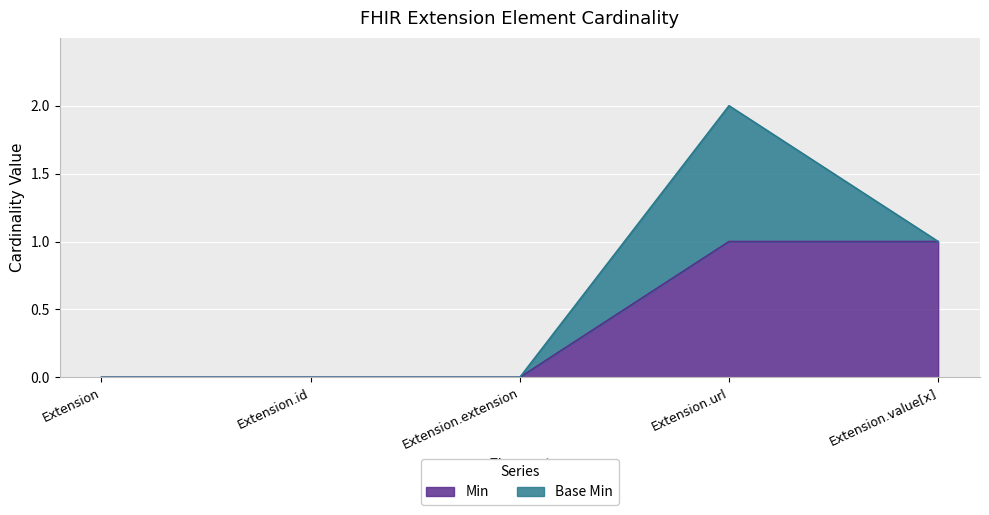

How many lines are shown in the chart?

2